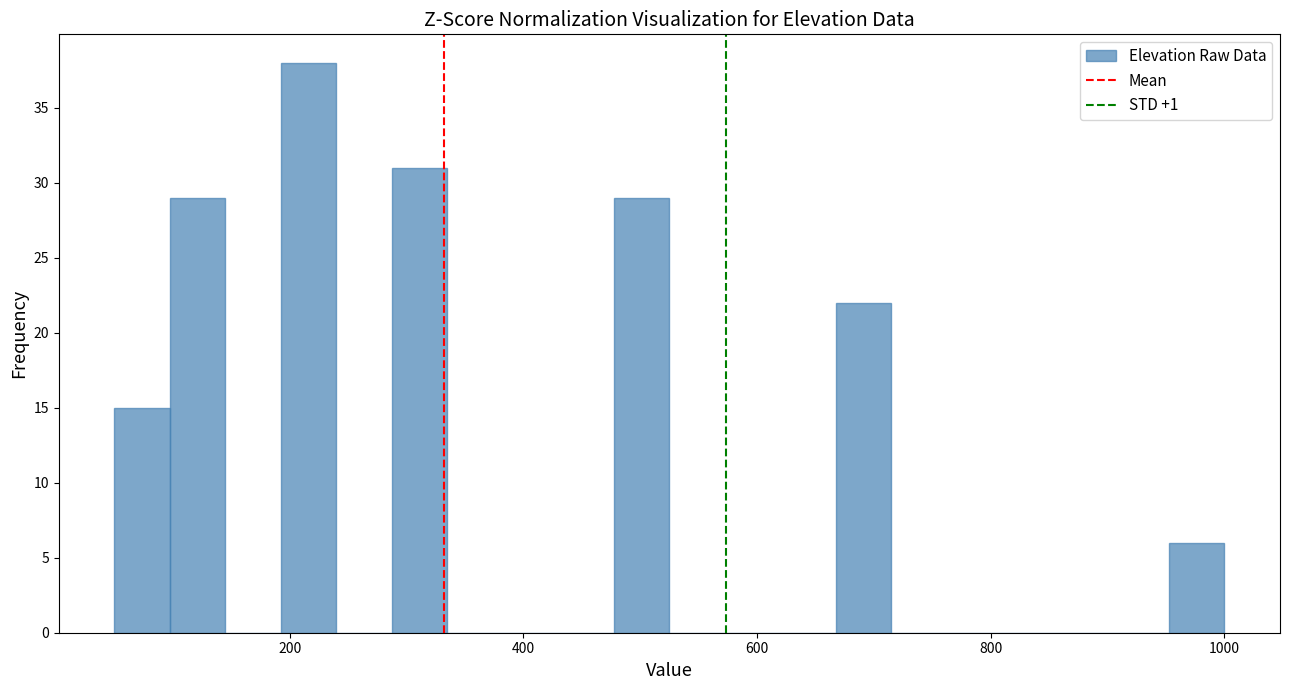

Around what value on the x-axis is the tallest bar? Give the approximate position of its centre, as read against the axis.

220